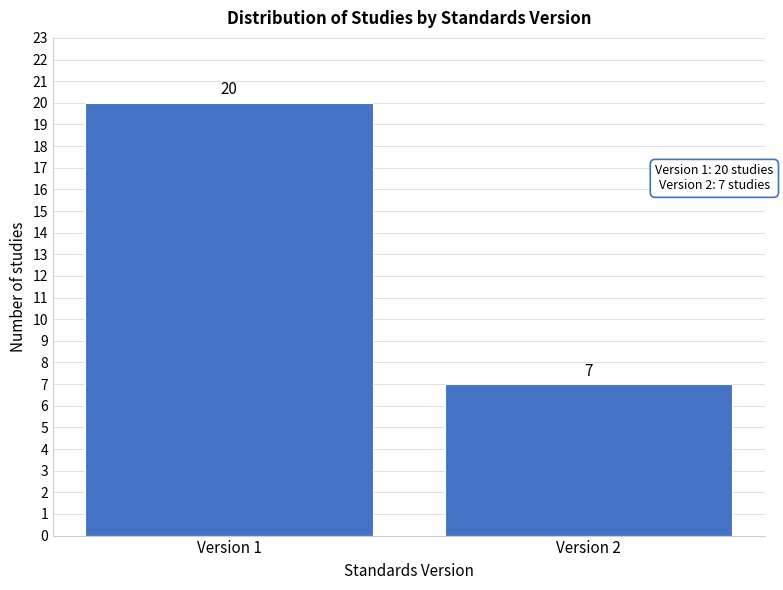

Reading left to right, list all the values displayed in this chart.

Version 1=20	Version 2=7